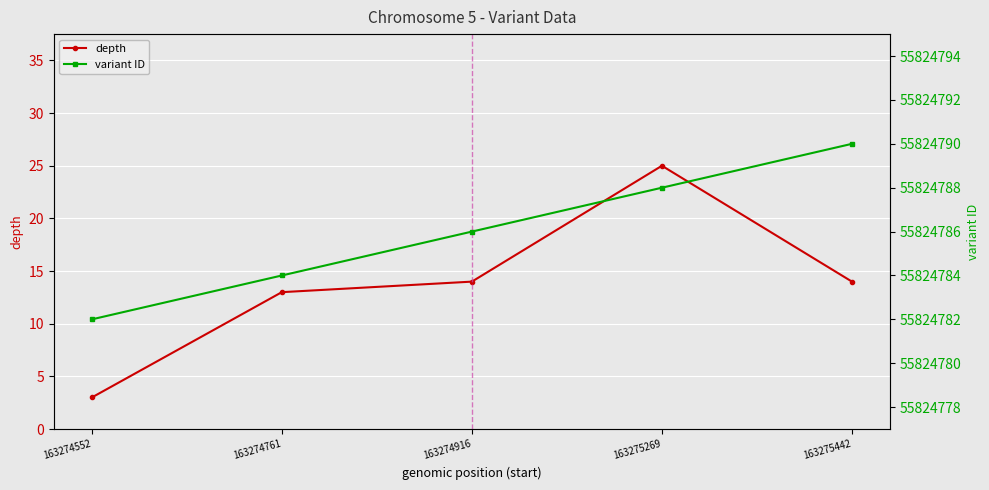

At 163274916, list the series in order from largest to smallest.

variant ID, depth